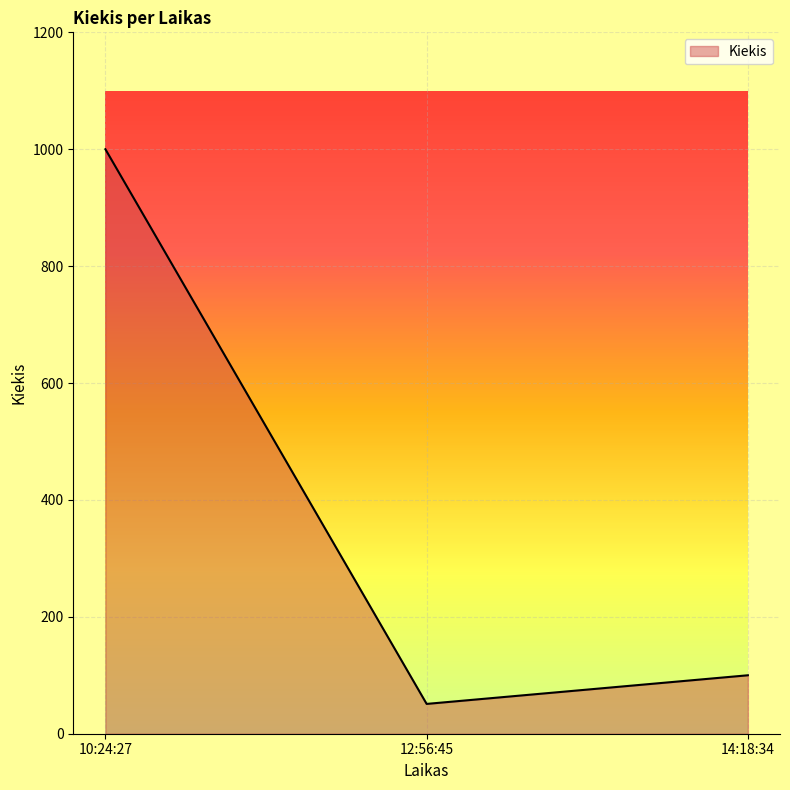

How many lines are shown in the chart?

1